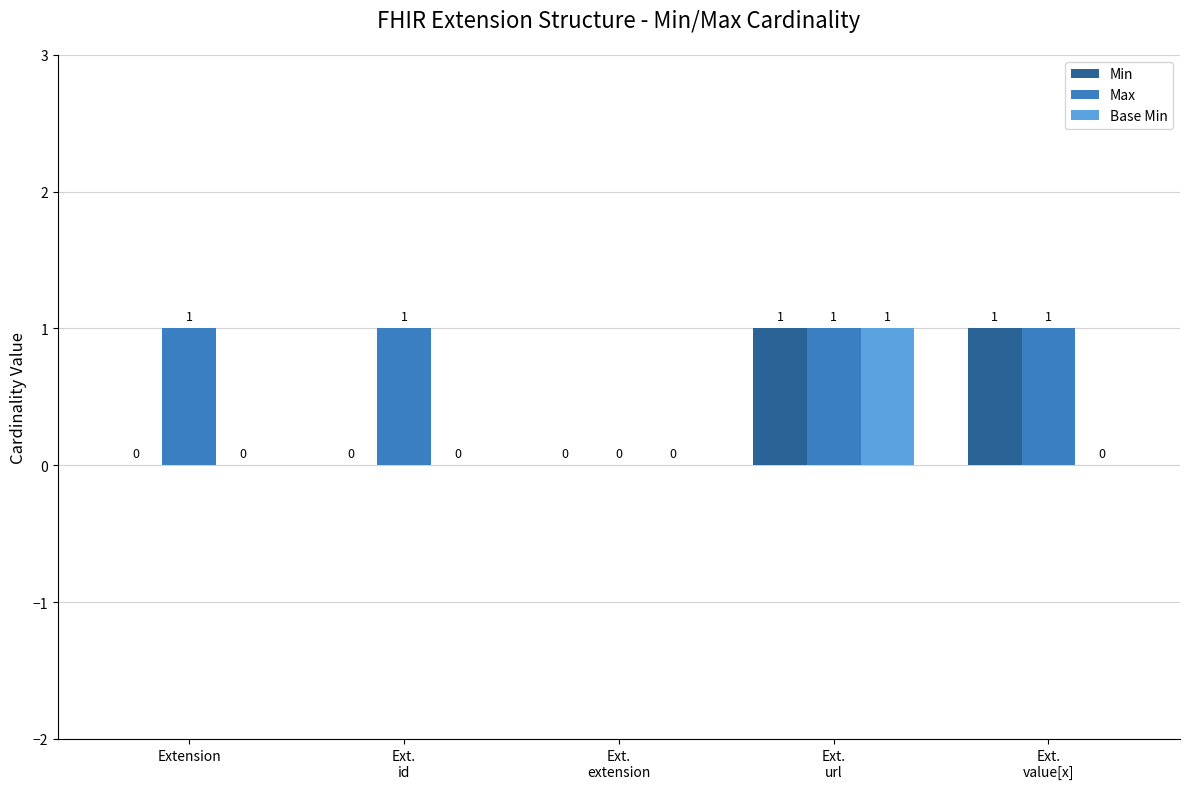

True or false: Min has a value of 0 at Extension.

True